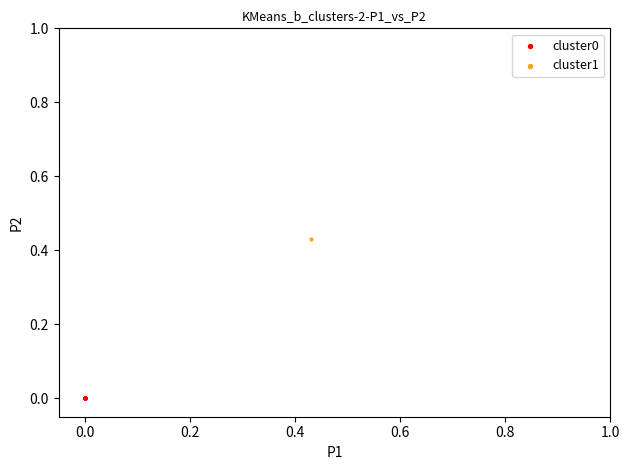

Which series contains the lowest Y value?

cluster0